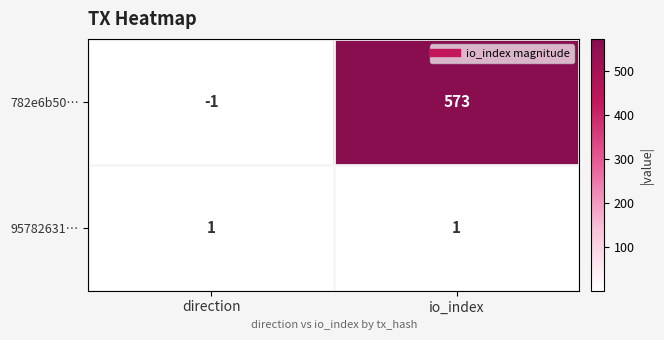

Reading left to right, extract all data points from this chart.

782e6b50…: -1	573
95782631…: 1	1